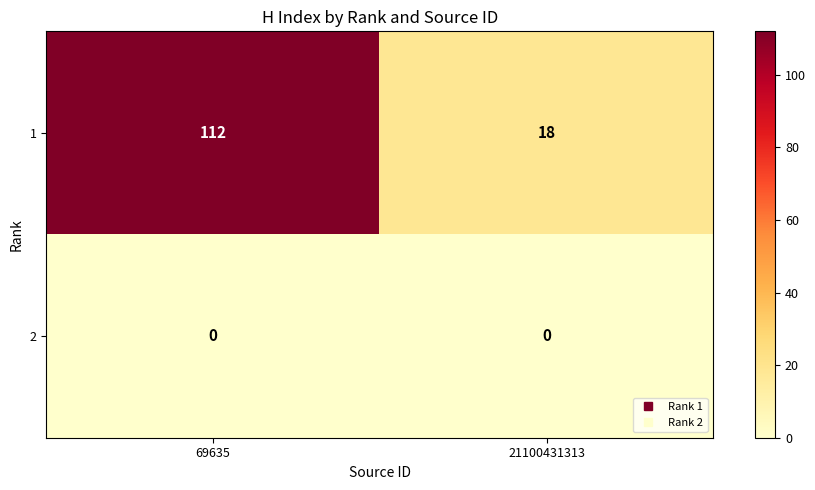

Reading left to right, what are all the values shown in this chart?

1: 112	18
2: 0	0